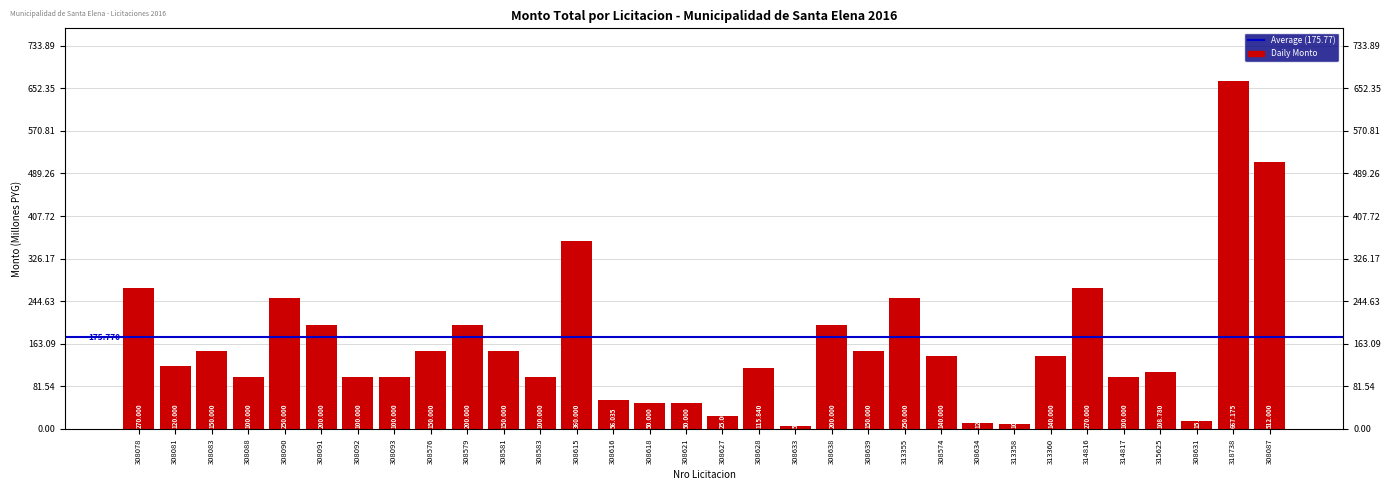

What is the label of the 9th bar from the right?

308634